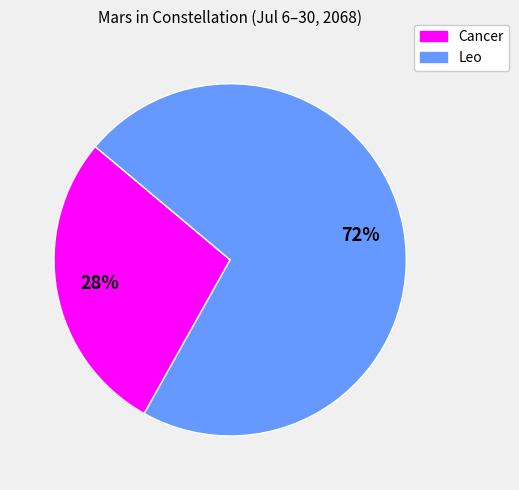

Is the sum of Cancer and Leo greater than half?

Yes